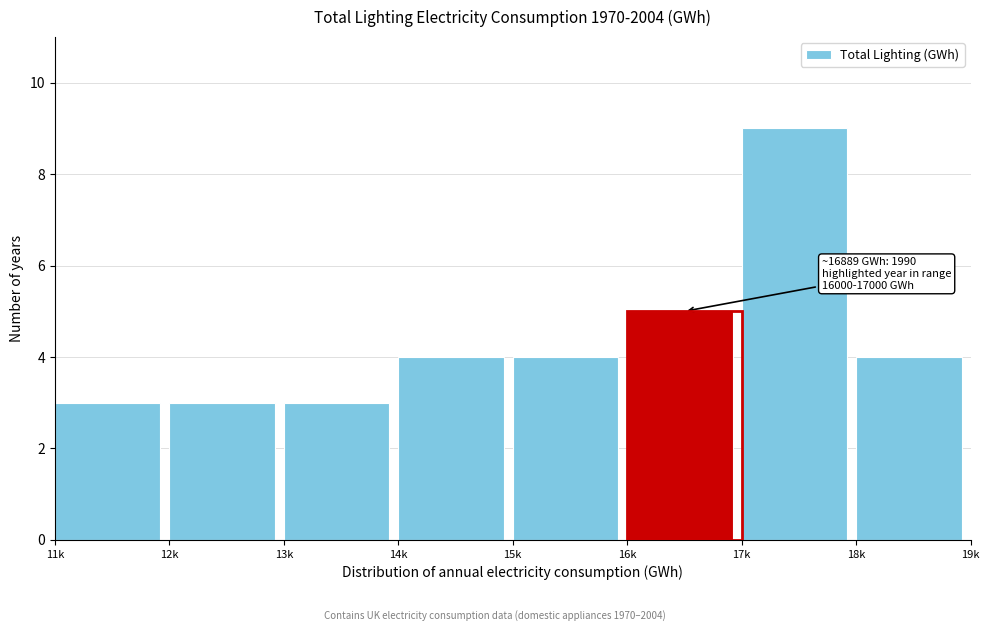

Reading left to right, transcribe all the data shown in this chart.

11k=3	12k=3	13k=3	14k=4	15k=4	16k=5	17k=9	18k=4